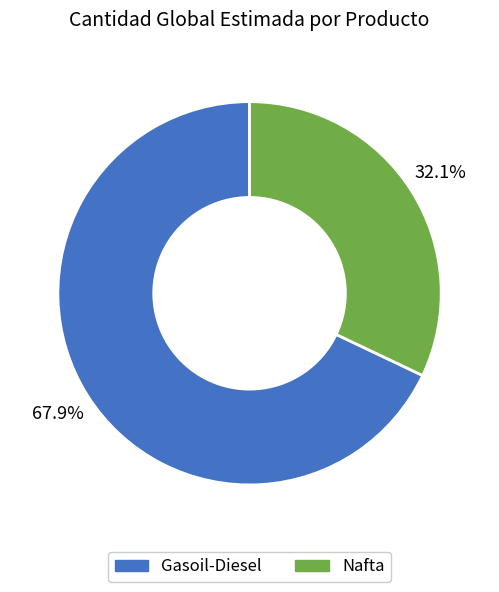

To the nearest percent, what is the difference between the Gasoil-Diesel and Nafta slice percentages?

36%